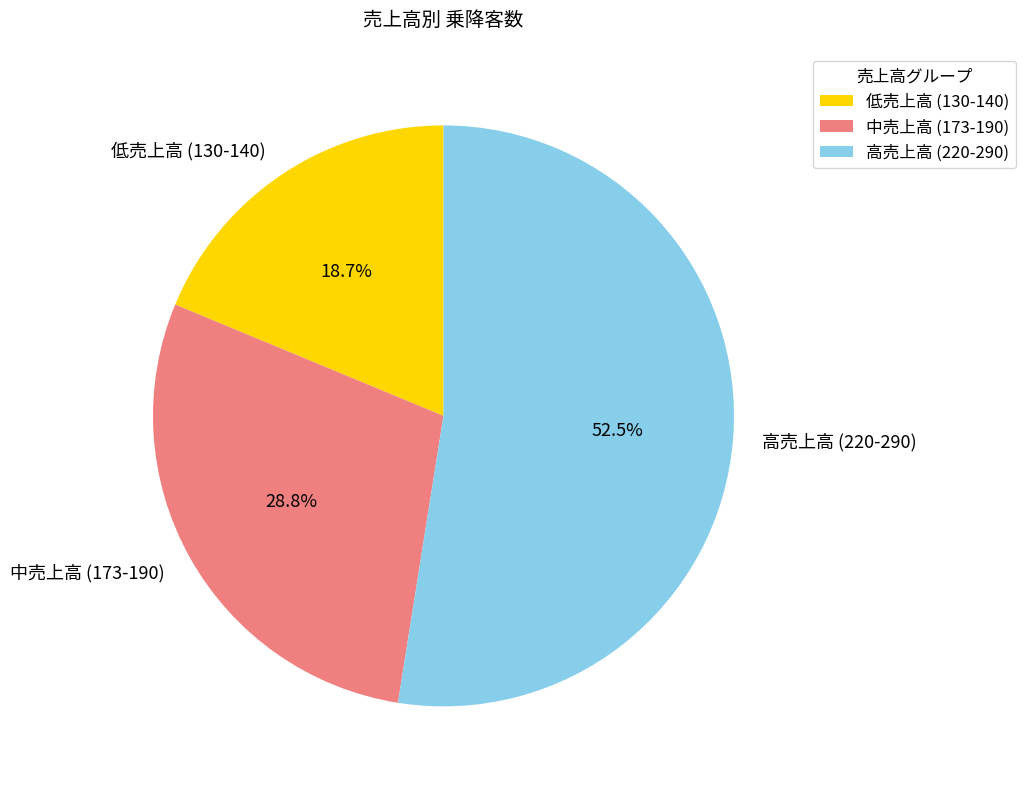

Is the sum of 中売上高 (173-190) and 低売上高 (130-140) greater than half?

No